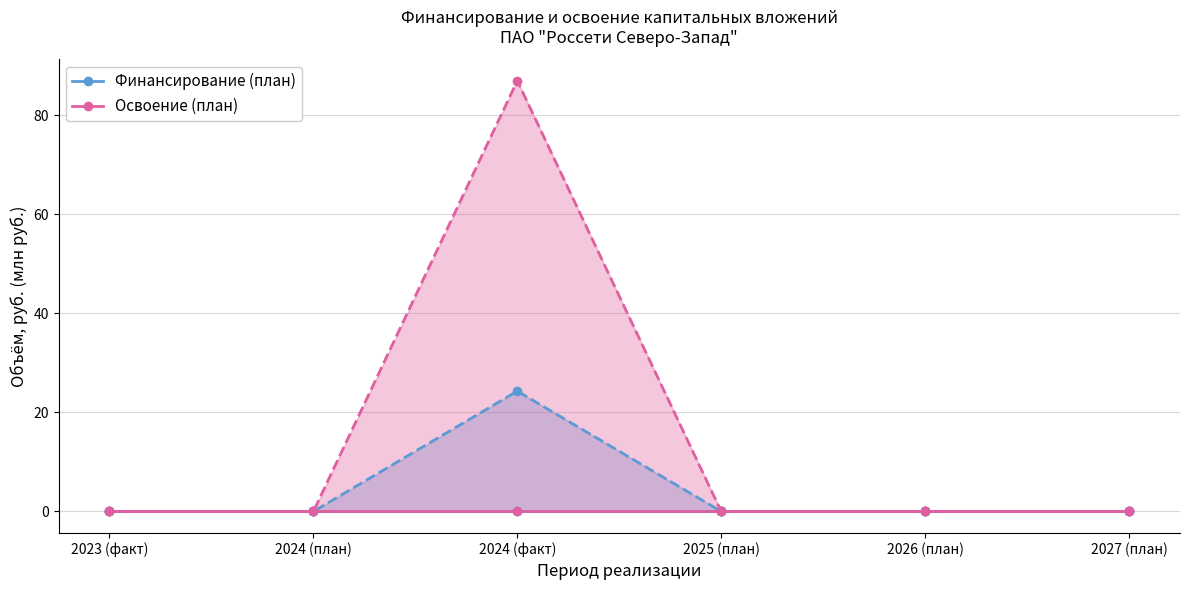

Which has a higher value, 2025 (план) or 2027 (план)?

2025 (план)